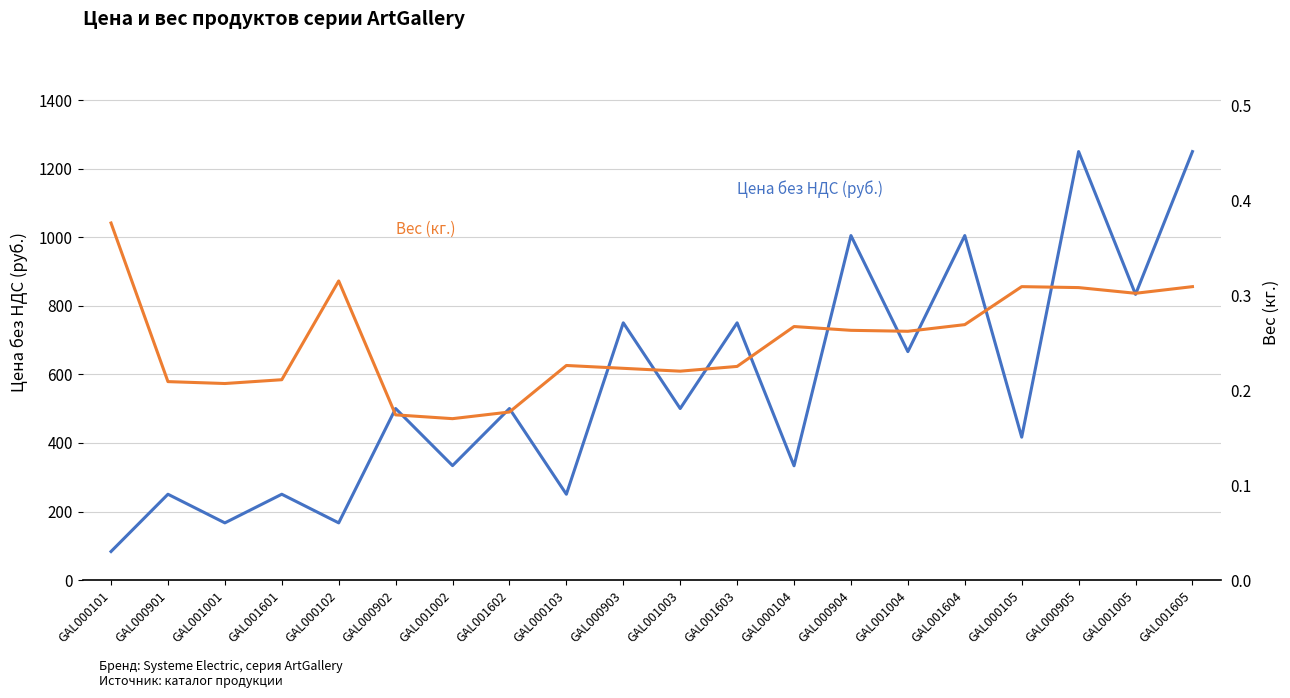

How many interior local peaks does the Вес (кг.) series have?

4